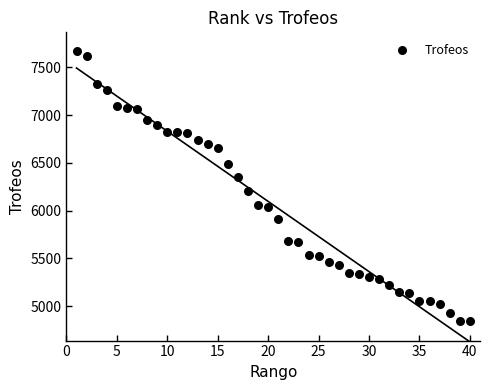

What is the range of Y values (max minus min)?

2828